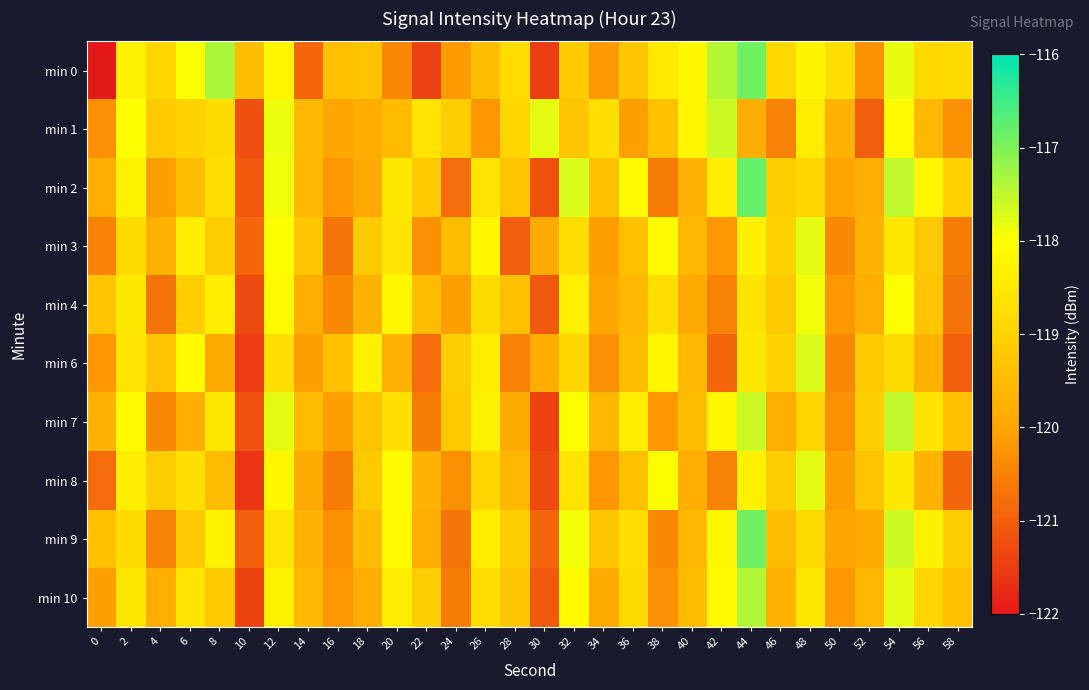

What is the smallest value displayed?

-211.9